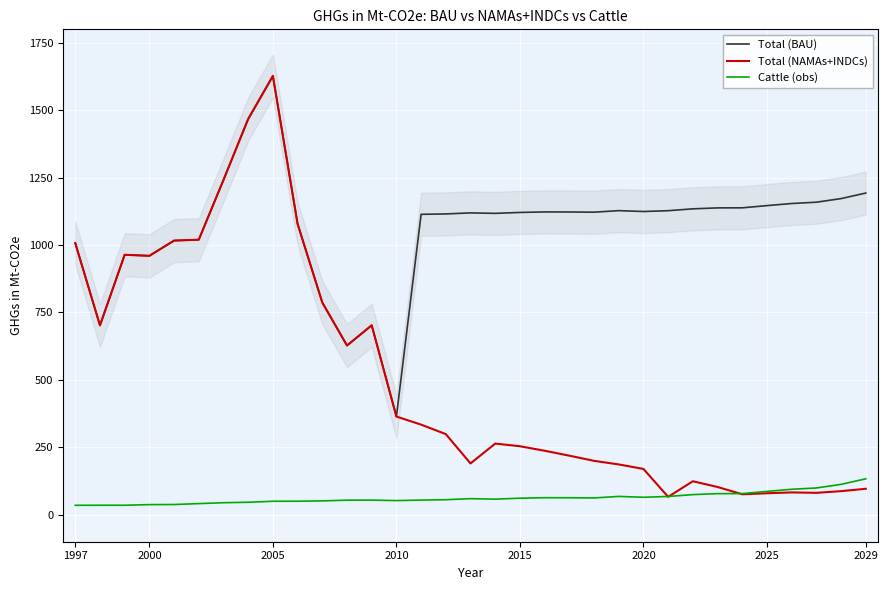

True or false: Total (BAU) and Cattle (obs) cross at least once.

False